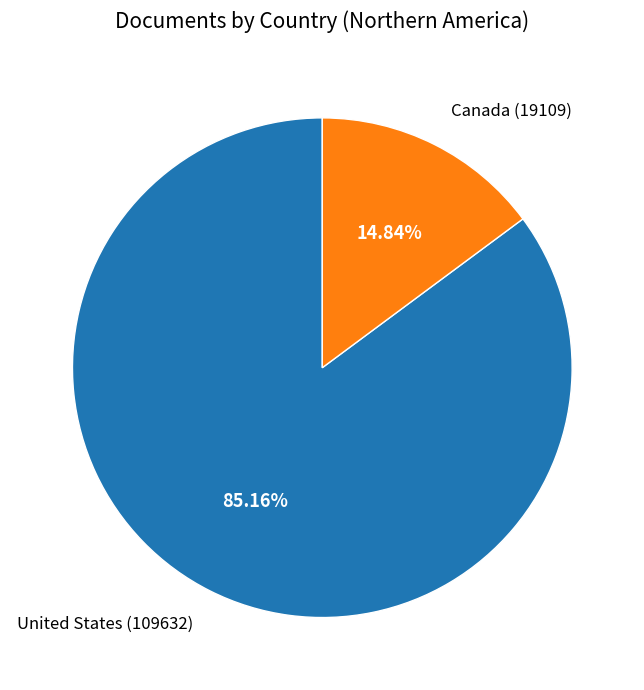

Is there a majority slice in this chart?

Yes